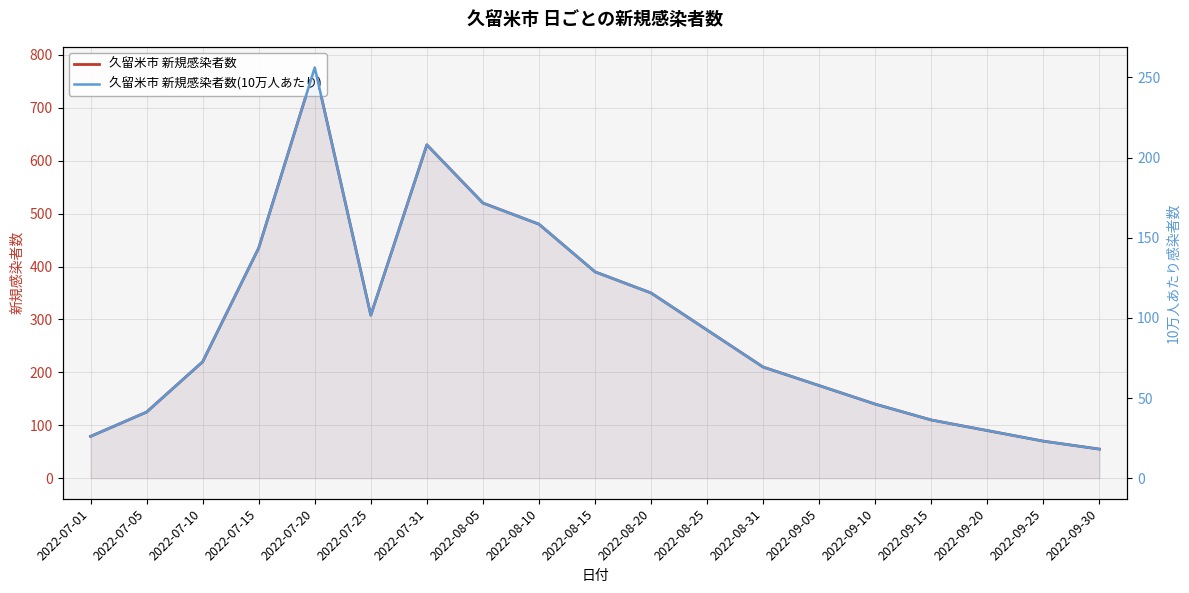

At which category does 久留米市 新規感染者数(10万人あたり) reach its first local peak?

2022-07-20